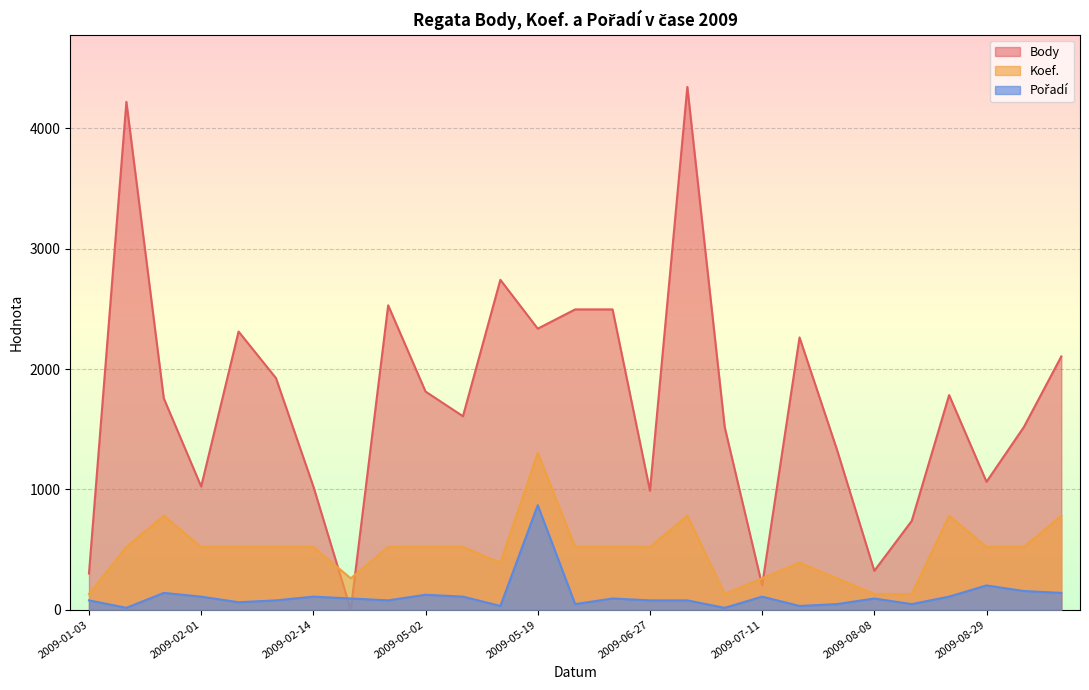

At which label does Pořadí first exceed 93?

2009-01-23